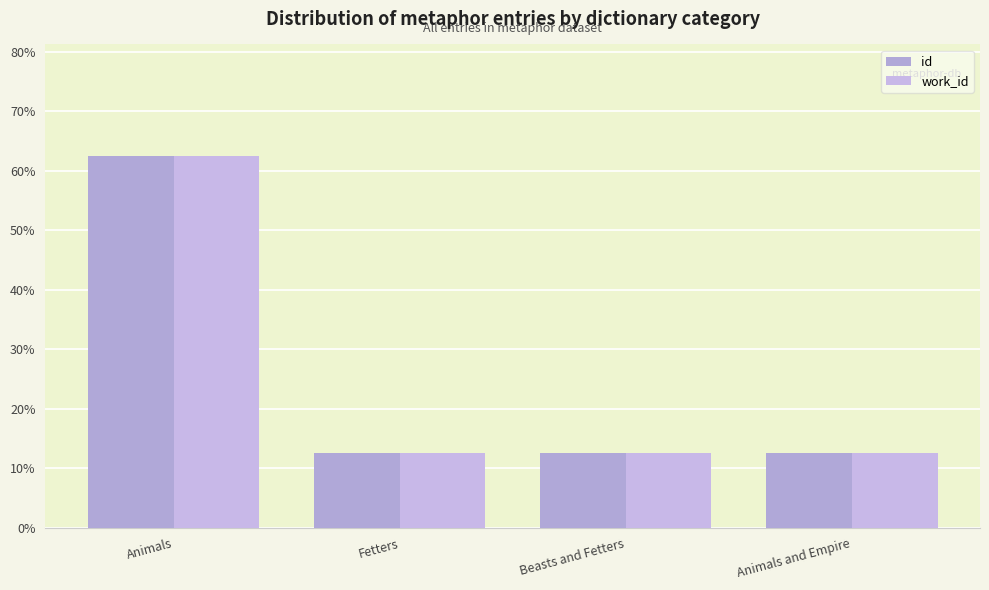

At which label is id closest to 37?

Fetters